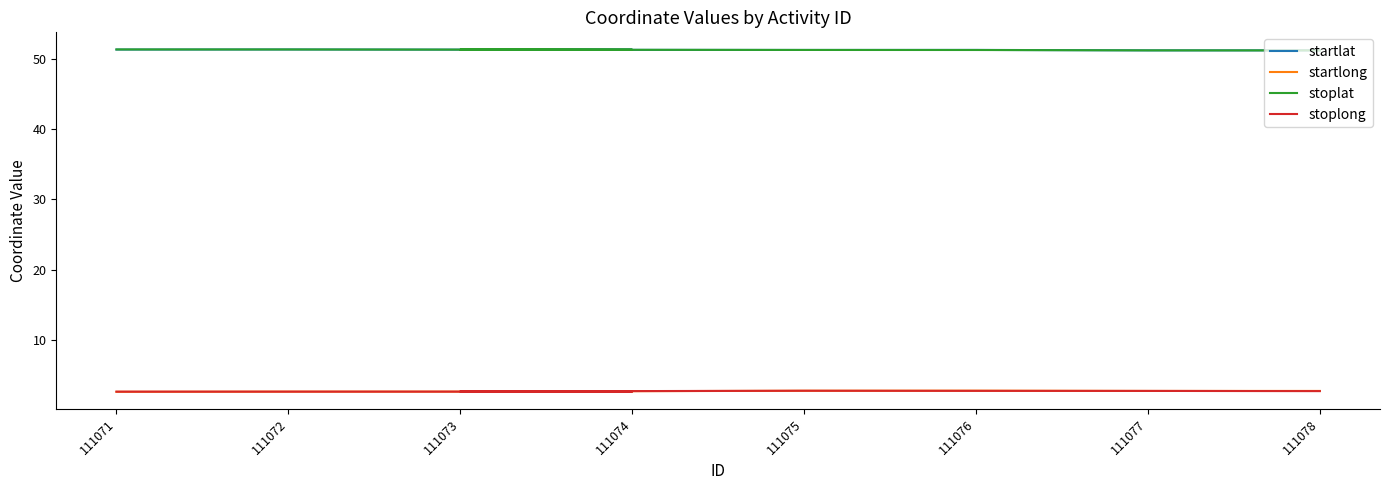

True or false: startlong has a value of 2.7 at 111075.

True